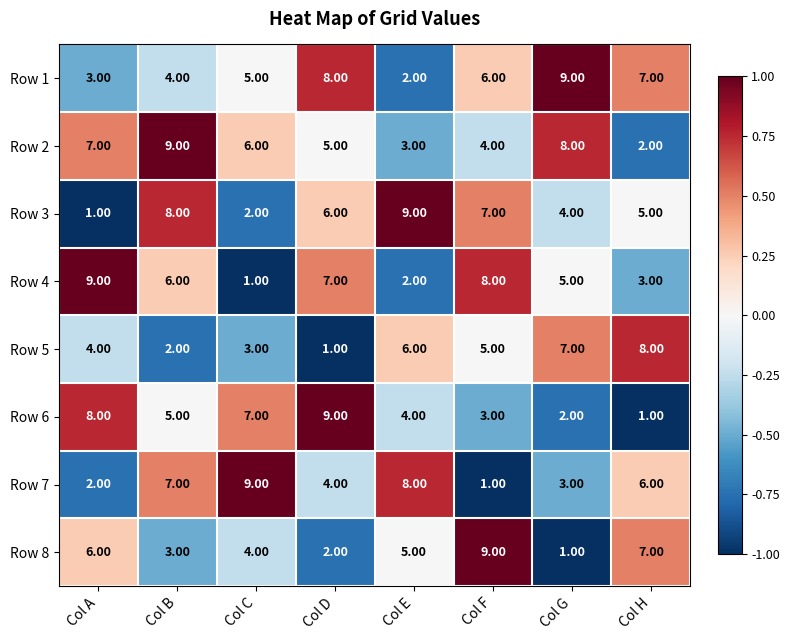

At which label does Row 7 reach its minimum?

Col F